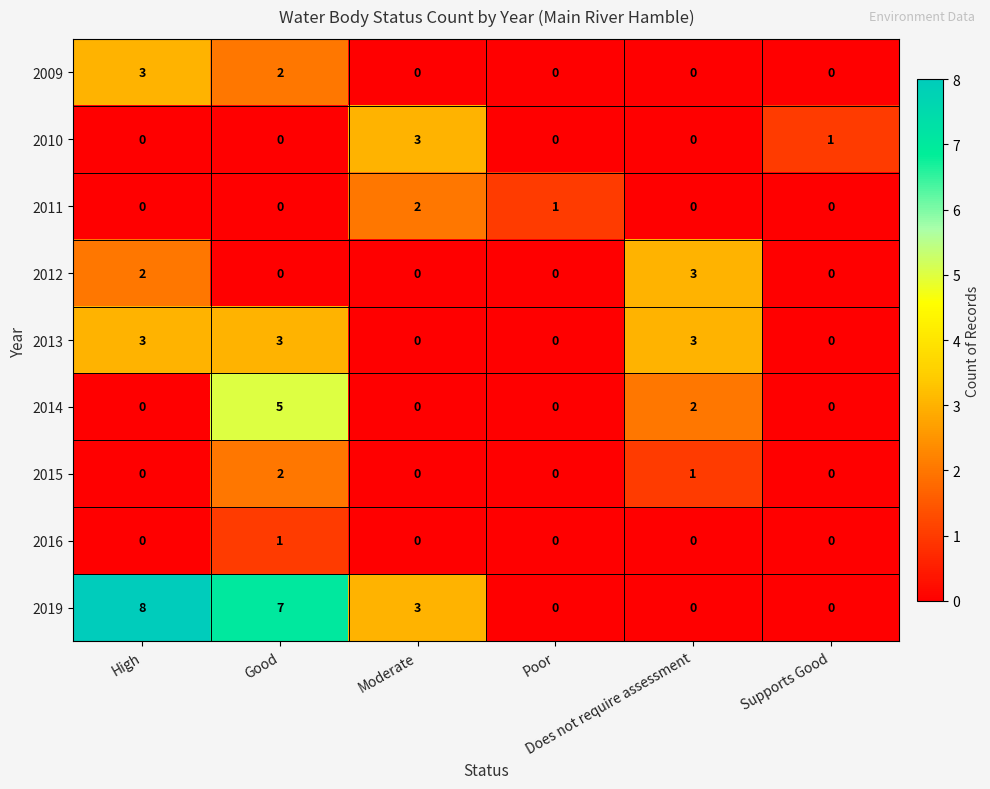

Which series has the largest total across all categories?

2019